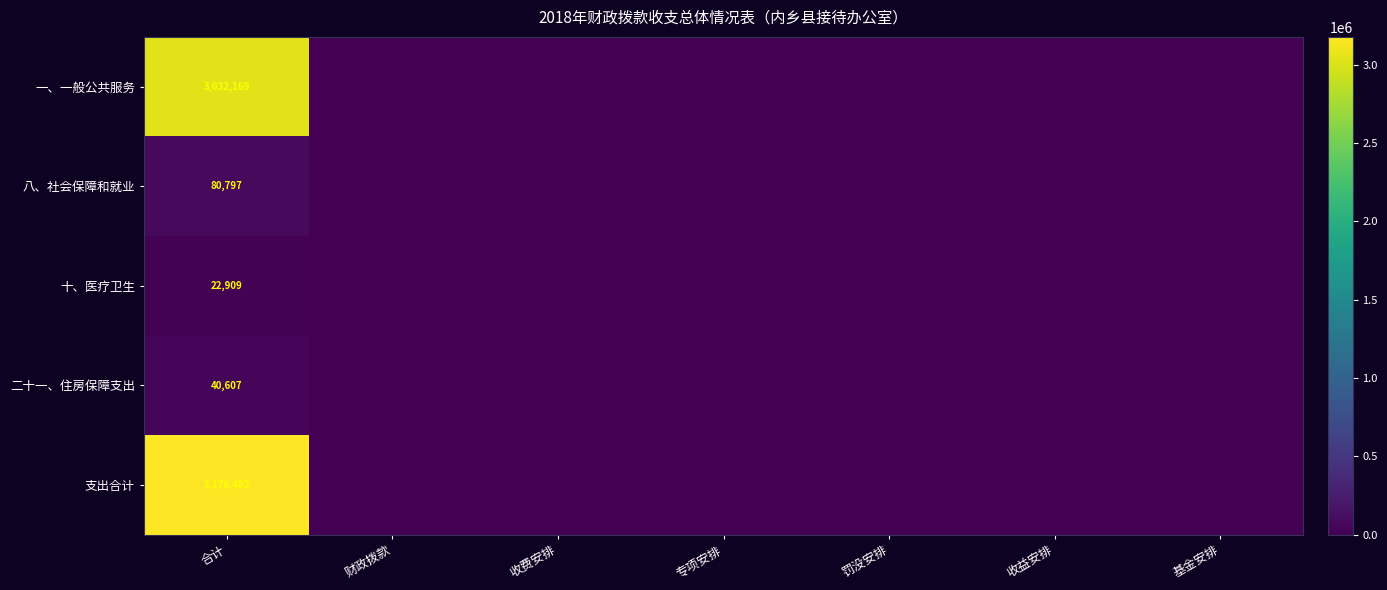

True or false: 二十一、住房保障支出 has a value of 16519 at 合计.

False